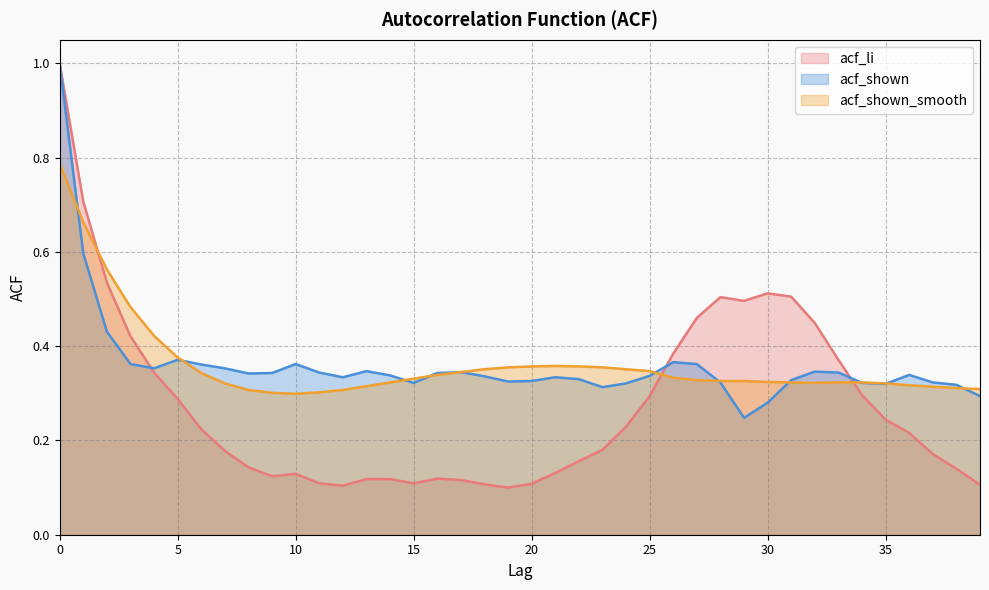

Where is the first local minimum for acf_li?

9